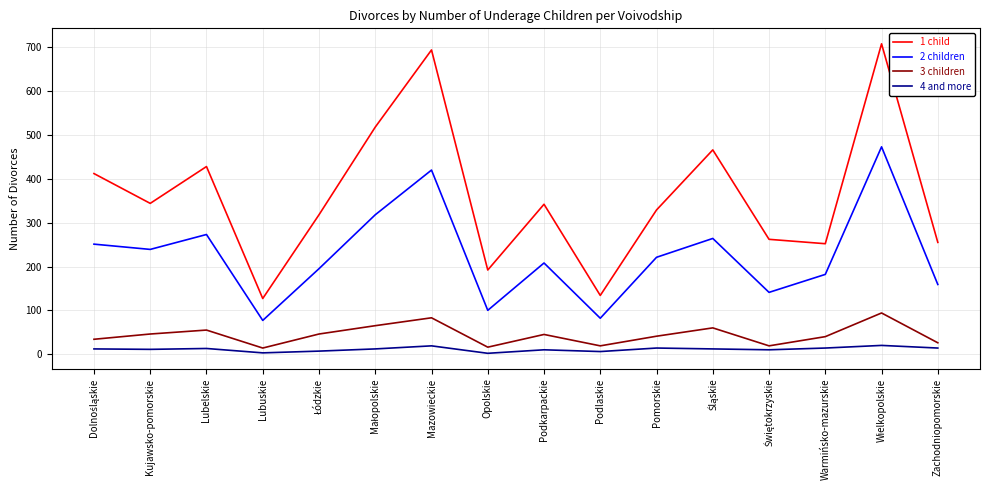

List the series in order of their peak value, lowest first.

4 and more, 3 children, 2 children, 1 child